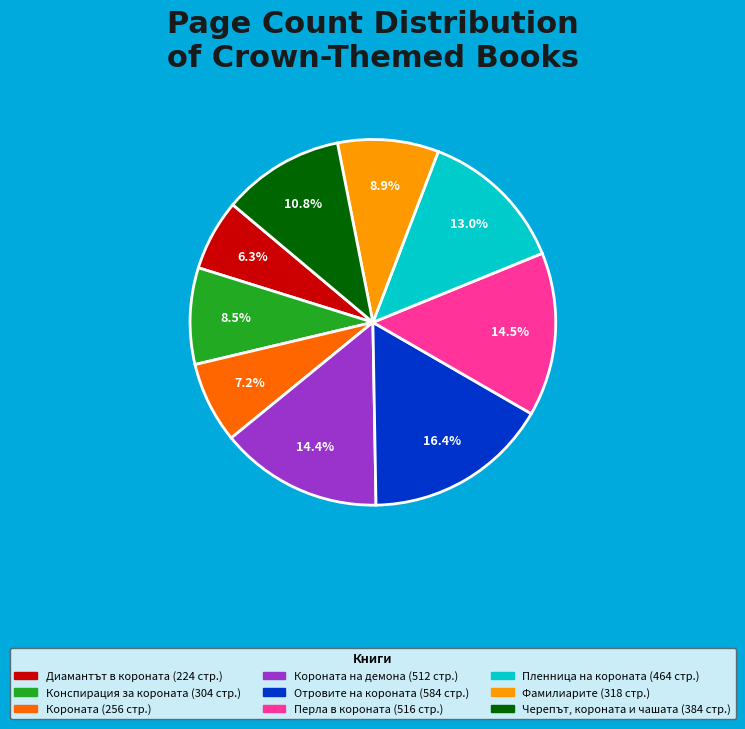

Is there any slice that represents more than half of the pie?

No